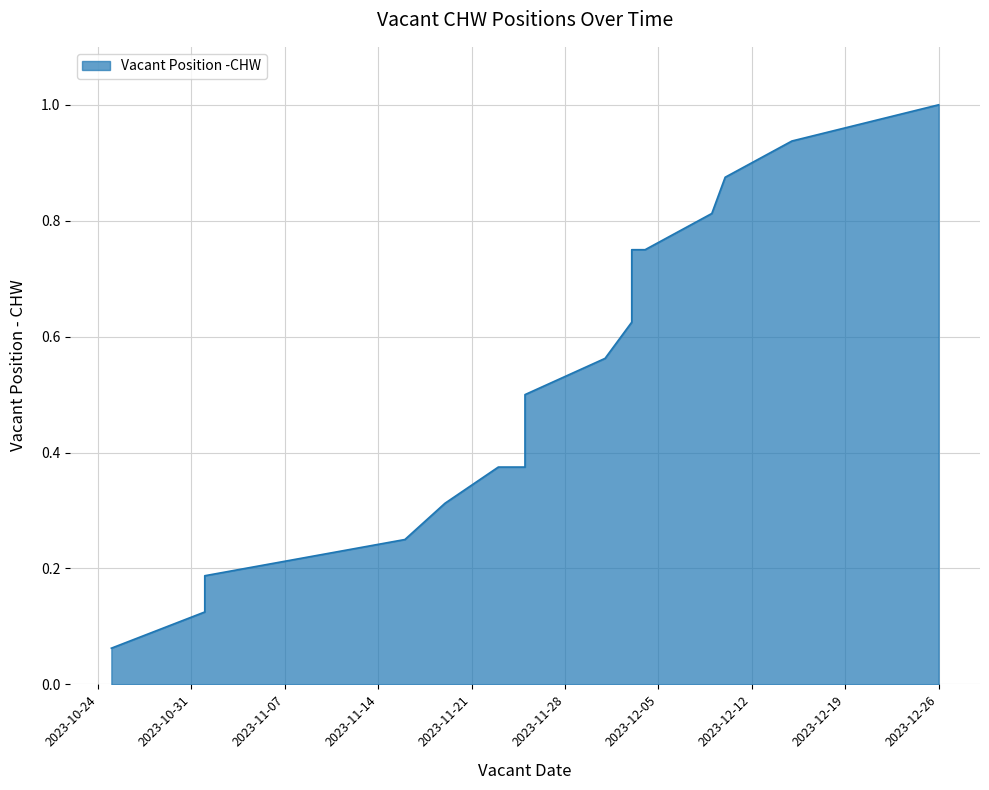

The chart shows a value of 0 at 2023-12-03. True or false?

False